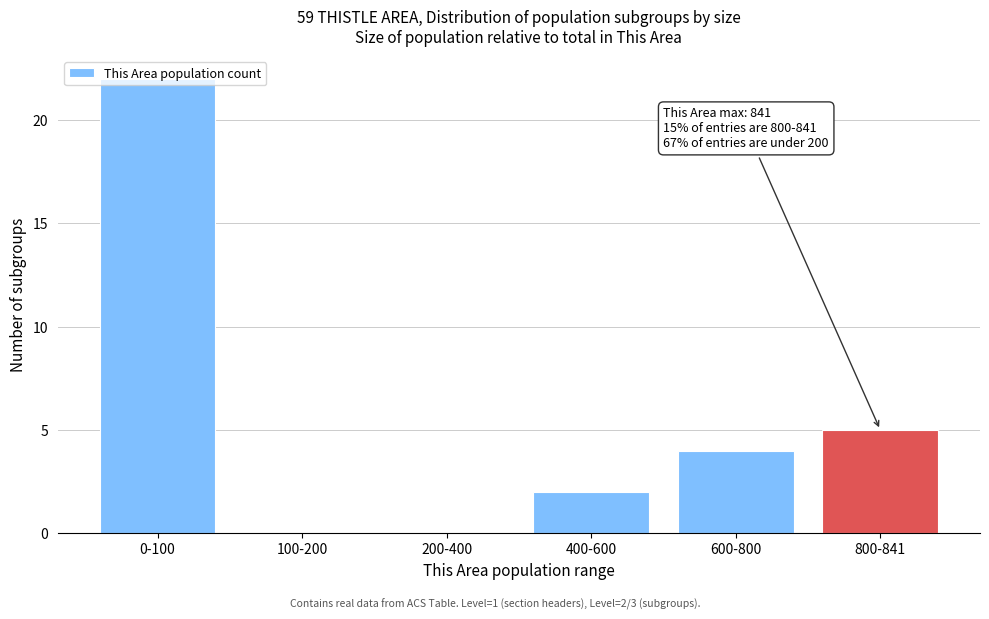

Which has a higher value, 800-841 or 0-100?

0-100